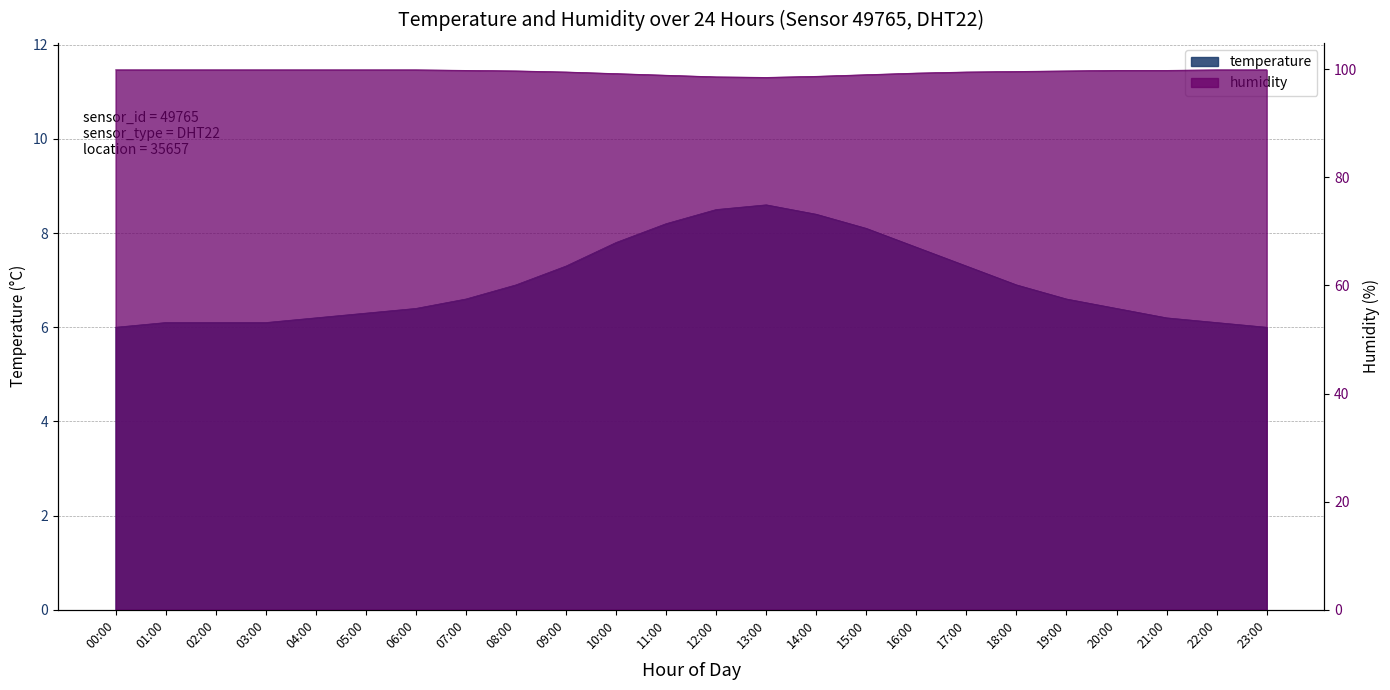

At how many categories does at least one series exceed 30?

24